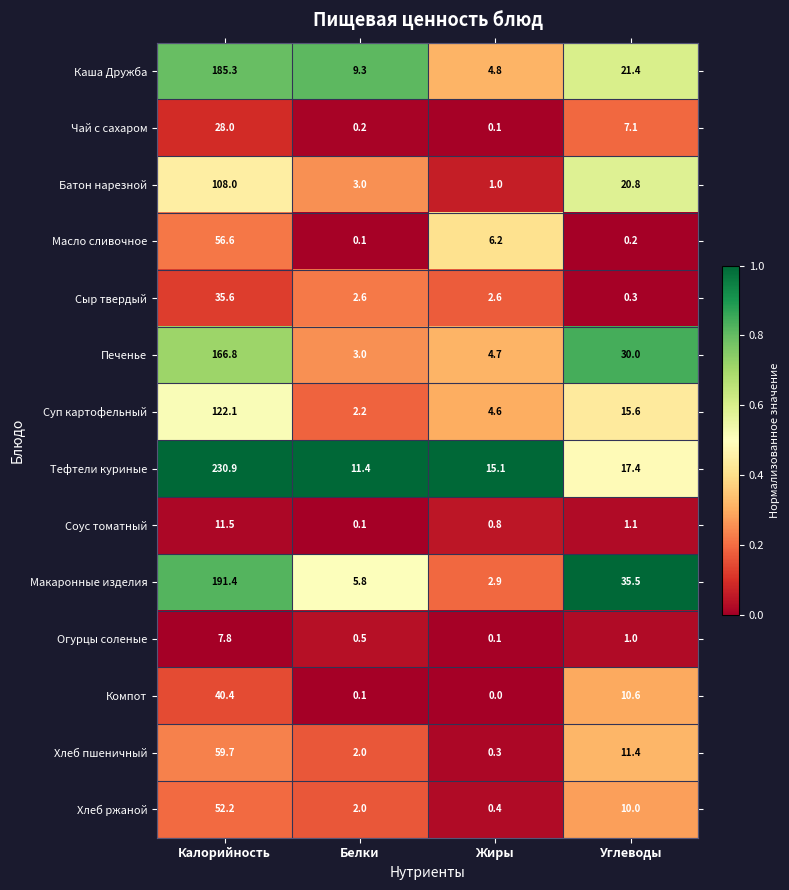

List the series in order of their peak value, highest first.

Тефтели куриные, Макаронные изделия, Каша Дружба, Печенье, Суп картофельный, Батон нарезной, Хлеб пшеничный, Масло сливочное, Хлеб ржаной, Компот, Сыр твердый, Чай с сахаром, Соус томатный, Огурцы соленые